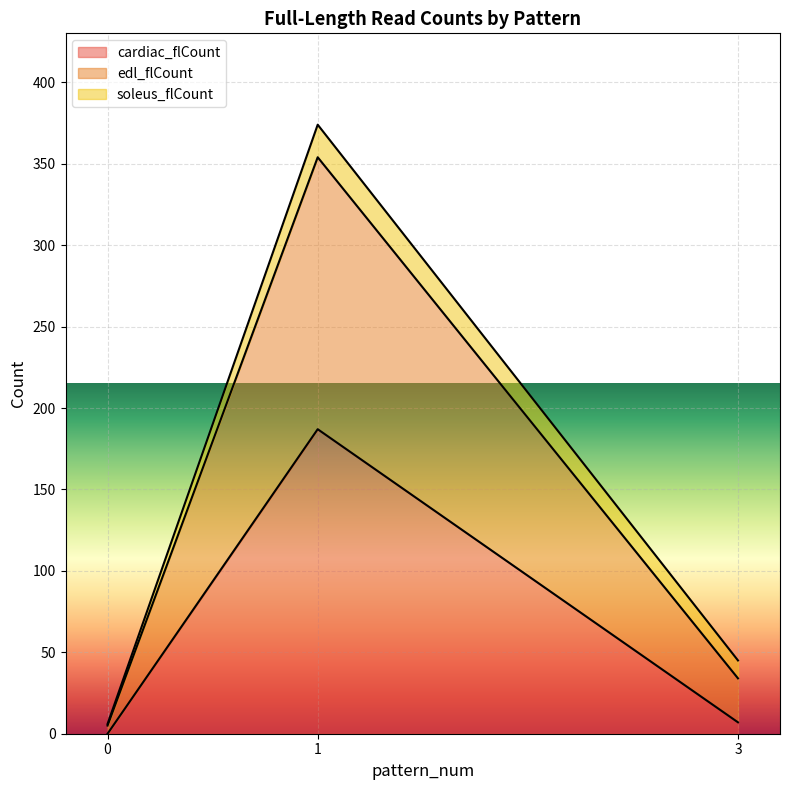

Is the value of cardiac_flCount at 3 greater than the value of edl_flCount at 0?

Yes